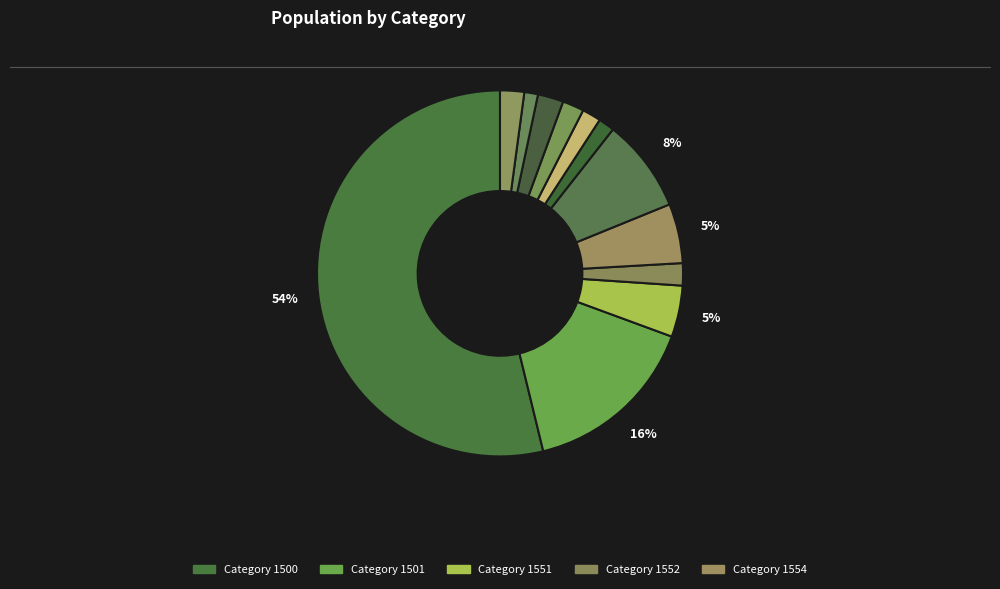

To the nearest percent, what is the average slice percentage?

8%